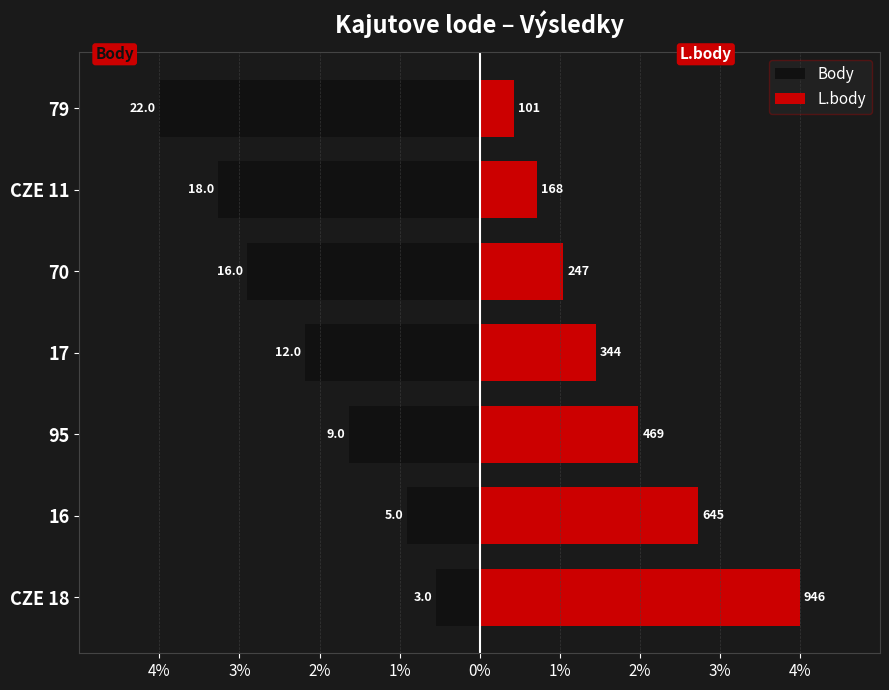

How many data points in Body are less than -2?

4